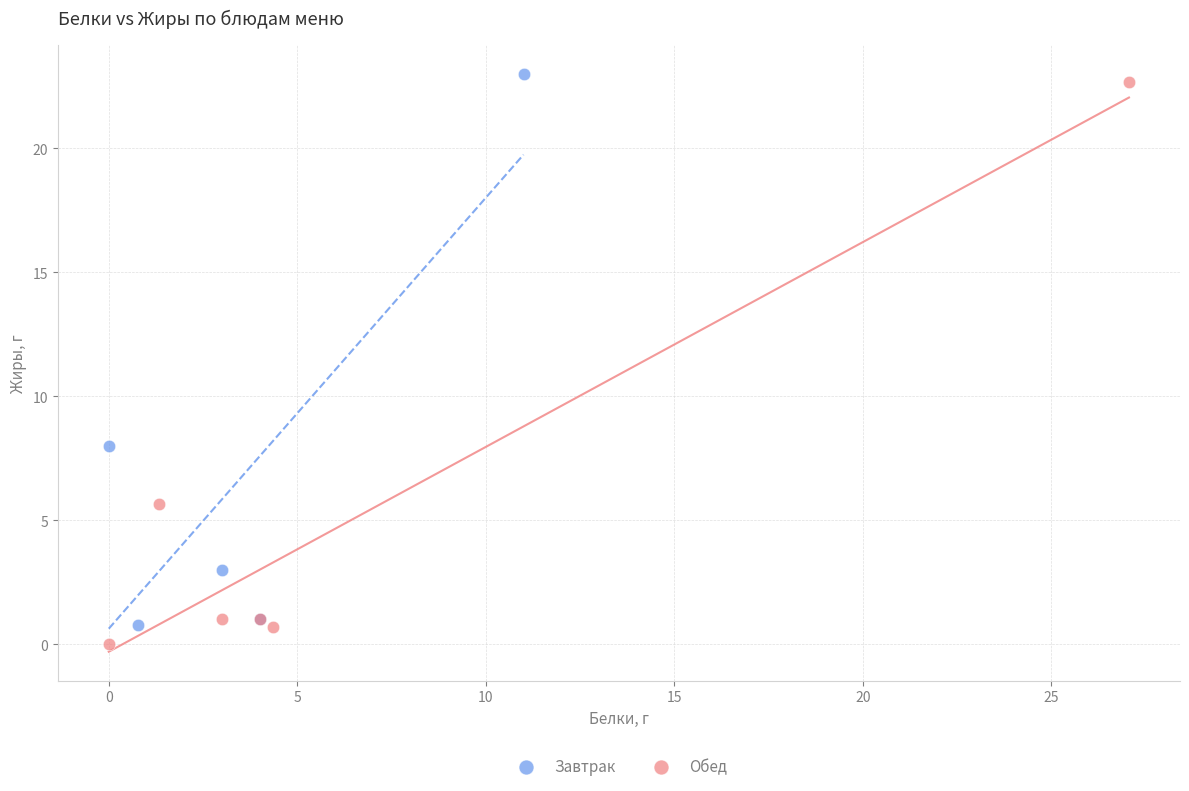

What are all the series names shown in the legend?

Завтрак, Обед